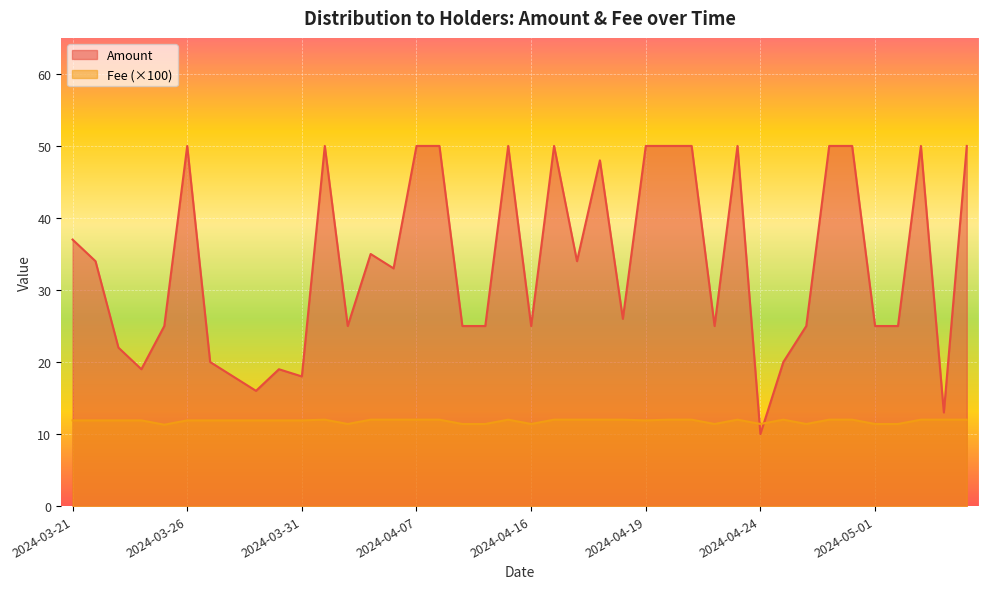

Between which two adjacent categories do Fee and Amount first intersect?

2024-04-23 and 2024-04-24